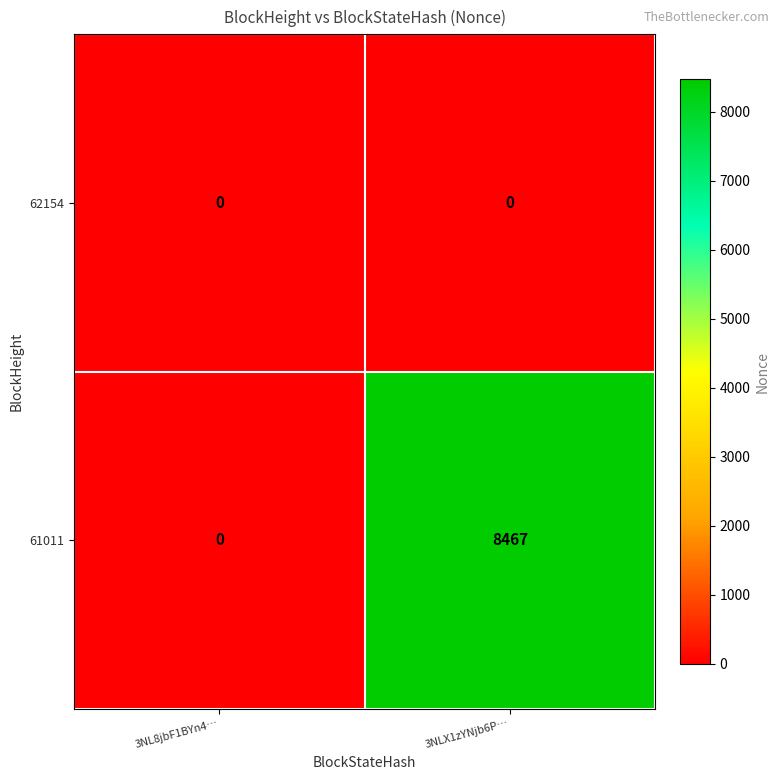

Rank the series by their maximum value, from highest to lowest.

61011, 62154